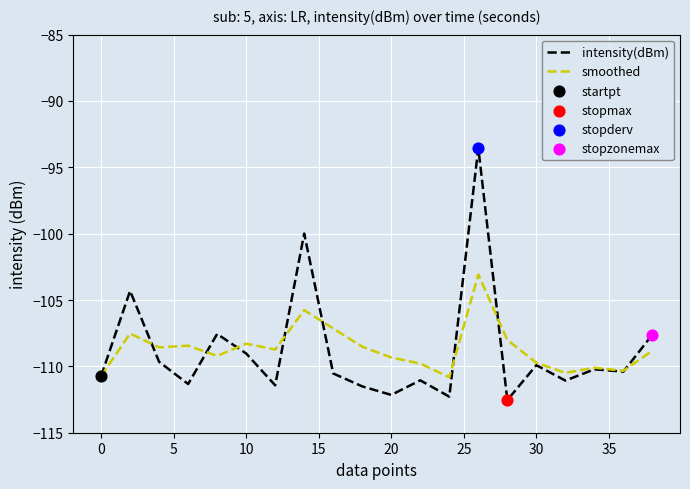

What is the minimum value shown in the chart?

-112.5